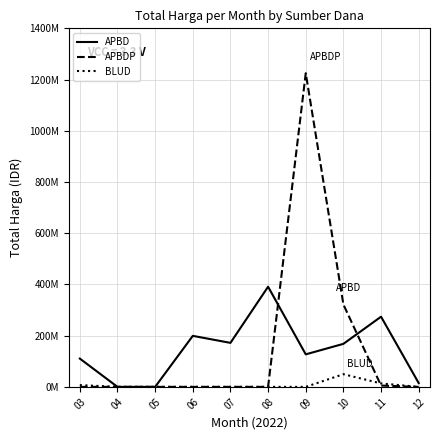

True or false: APBD and BLUD intersect in this chart.

False